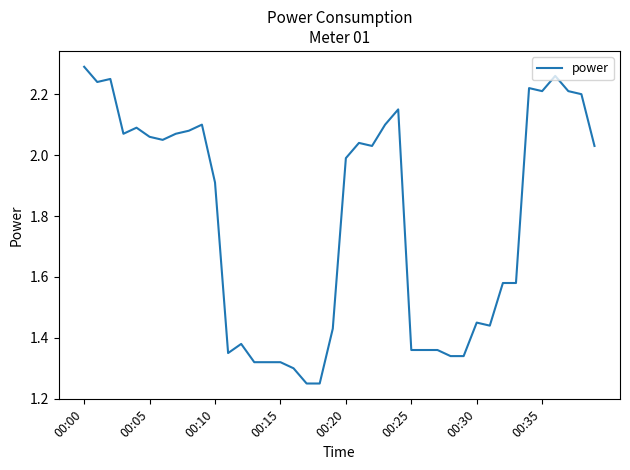

Reading left to right, transcribe all the data shown in this chart.

2.3	2.2	2.2	2.1	2.1	2.1	2.0	2.1	2.1	2.1	1.9	1.4	1.4	1.3	1.3	1.3	1.3	1.2	1.2	1.4	2.0	2.0	2.0	2.1	2.1	1.4	1.4	1.4	1.3	1.3	1.4	1.4	1.6	1.6	2.2	2.2	2.3	2.2	2.2	2.0